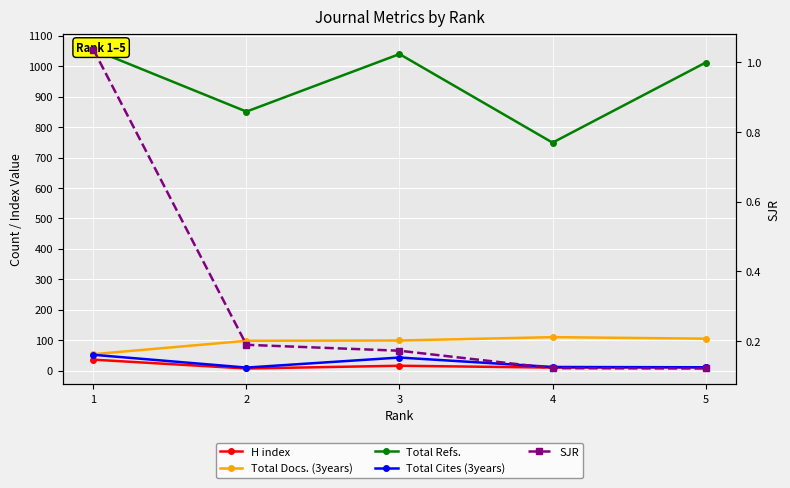

True or false: Total Cites (3years) and Total Refs. intersect in this chart.

False